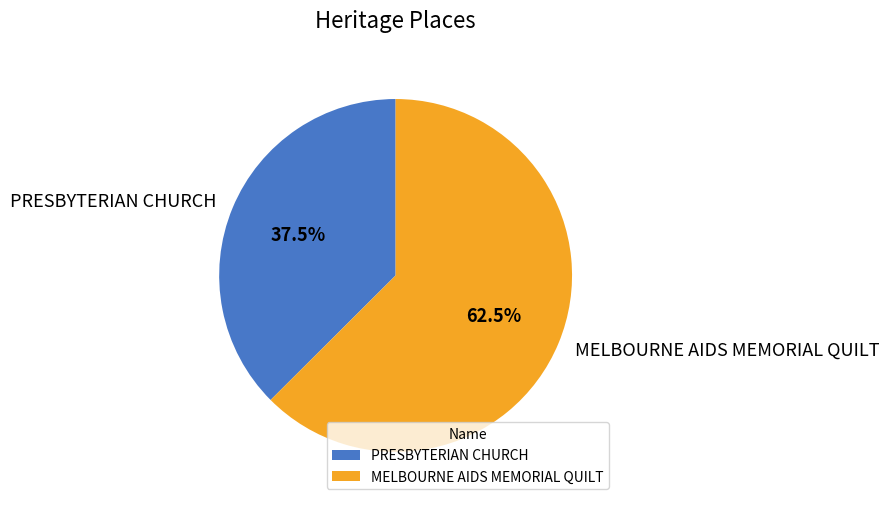

Rank the categories by value from highest to lowest.

MELBOURNE AIDS MEMORIAL QUILT, PRESBYTERIAN CHURCH